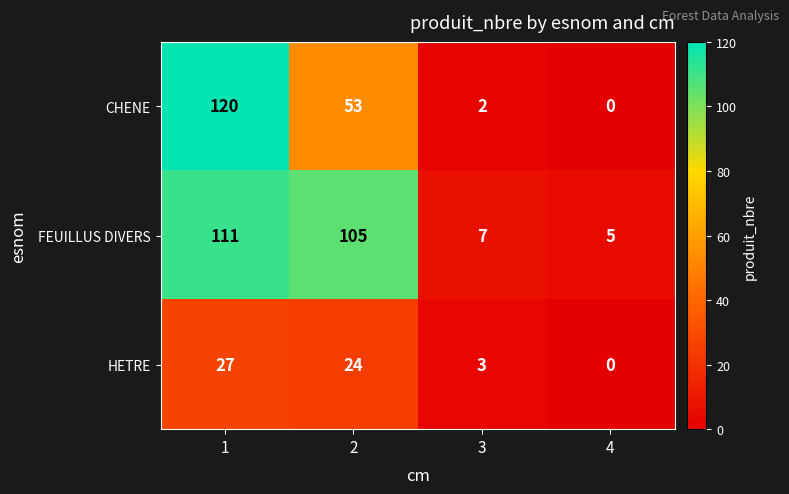

Reading right to left, what are all the values shown in this chart?

CHENE: 4=0	3=2	2=53	1=120
FEUILLUS DIVERS: 4=5	3=7	2=105	1=111
HETRE: 4=0	3=3	2=24	1=27